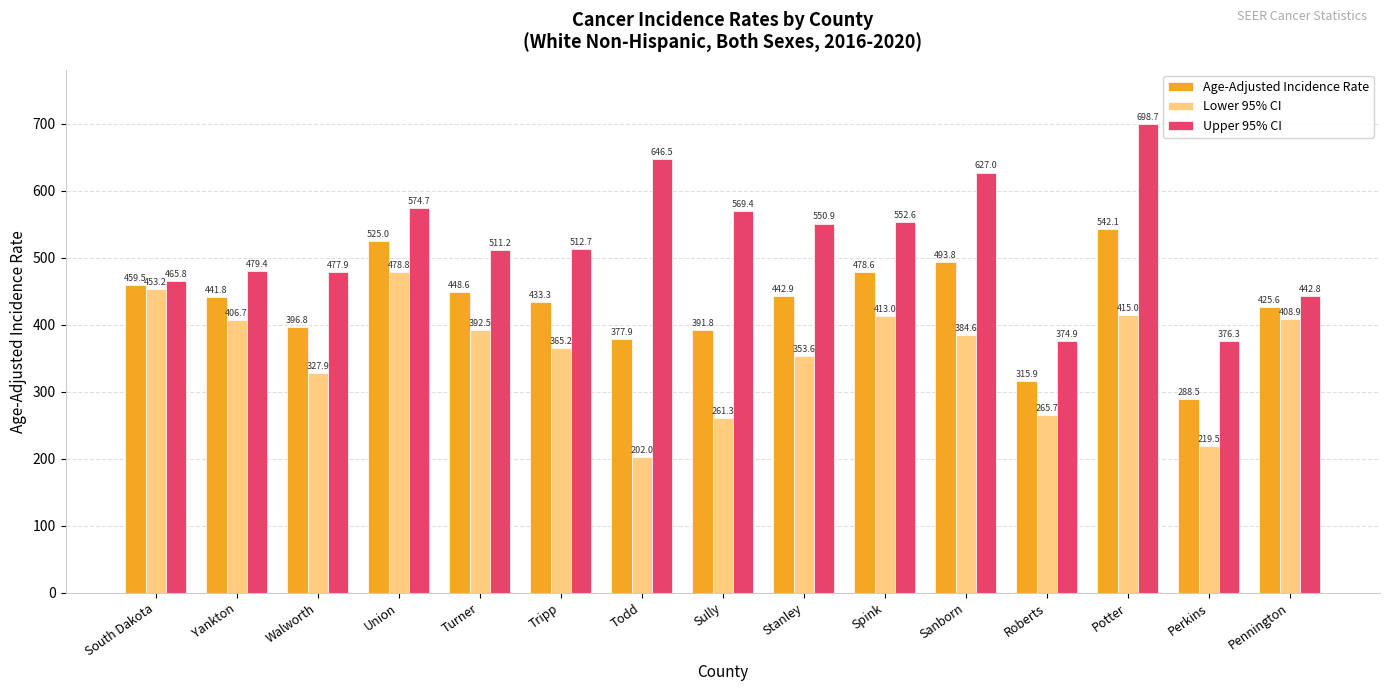

What is the value of the Upper 95% CI bar at the 3rd from the left?

477.9